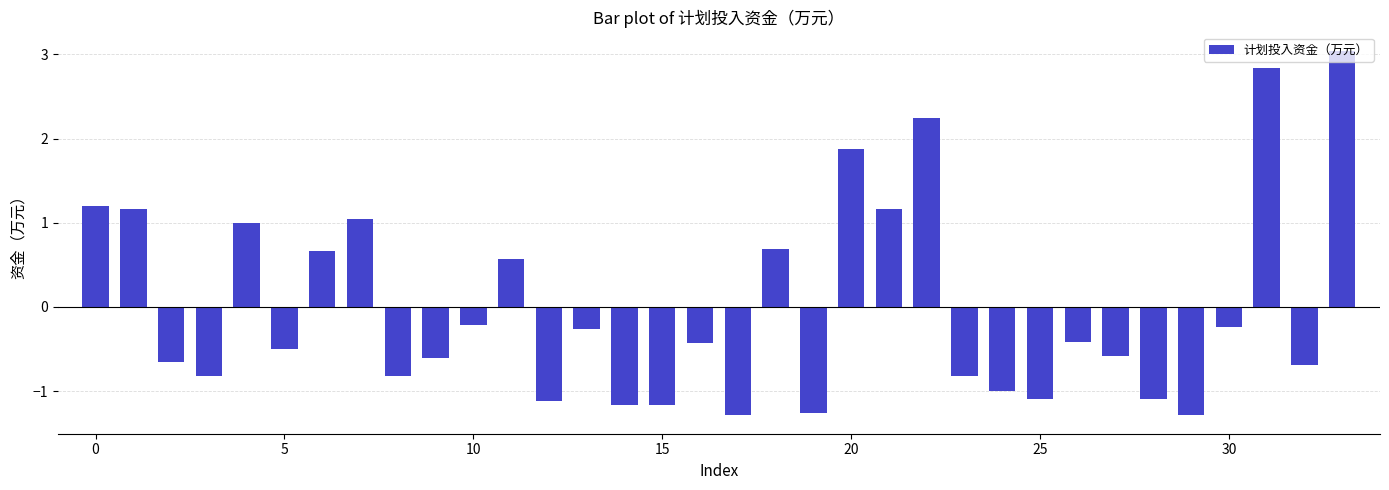

What is the smallest value displayed?

-1.3